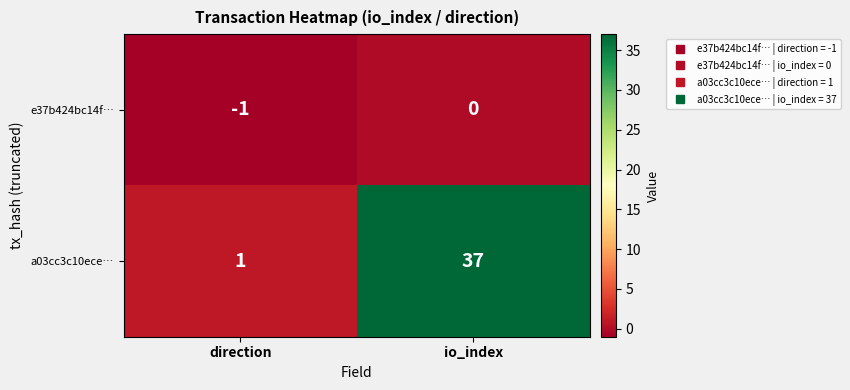

True or false: e37b424bc14f… has a value of -1 at direction.

True